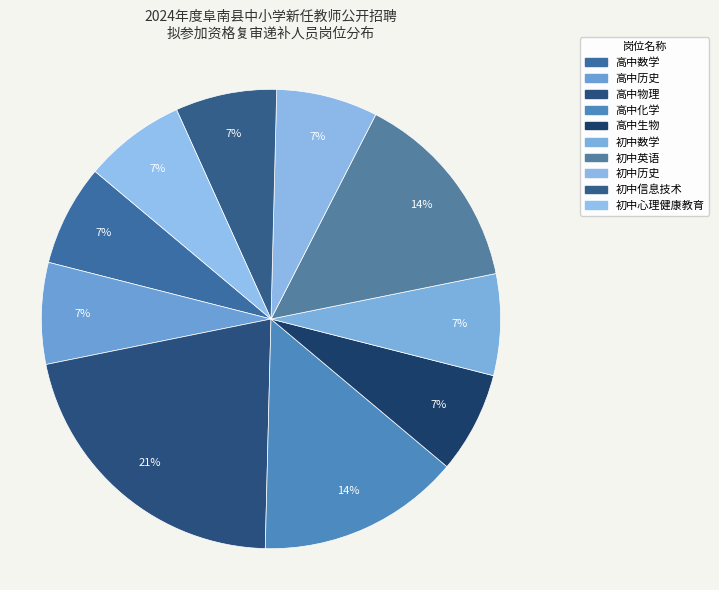

What is the ratio of the value at 高中化学 to the value at 高中数学?

2.0